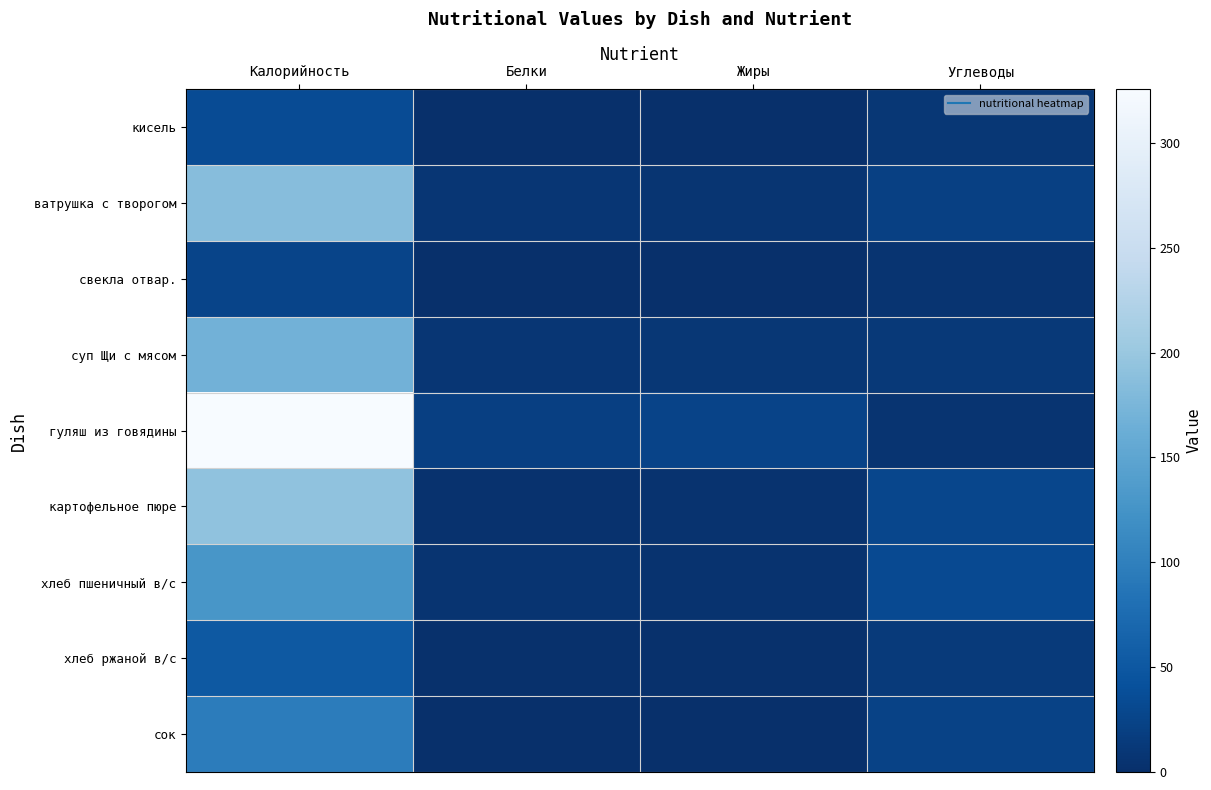

Which series has the largest range (max minus min)?

гуляш из говядины